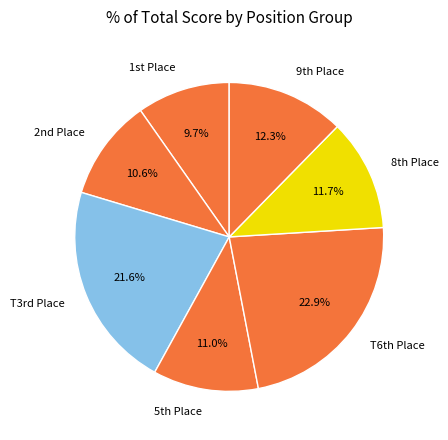

Does any single category account for the majority?

No